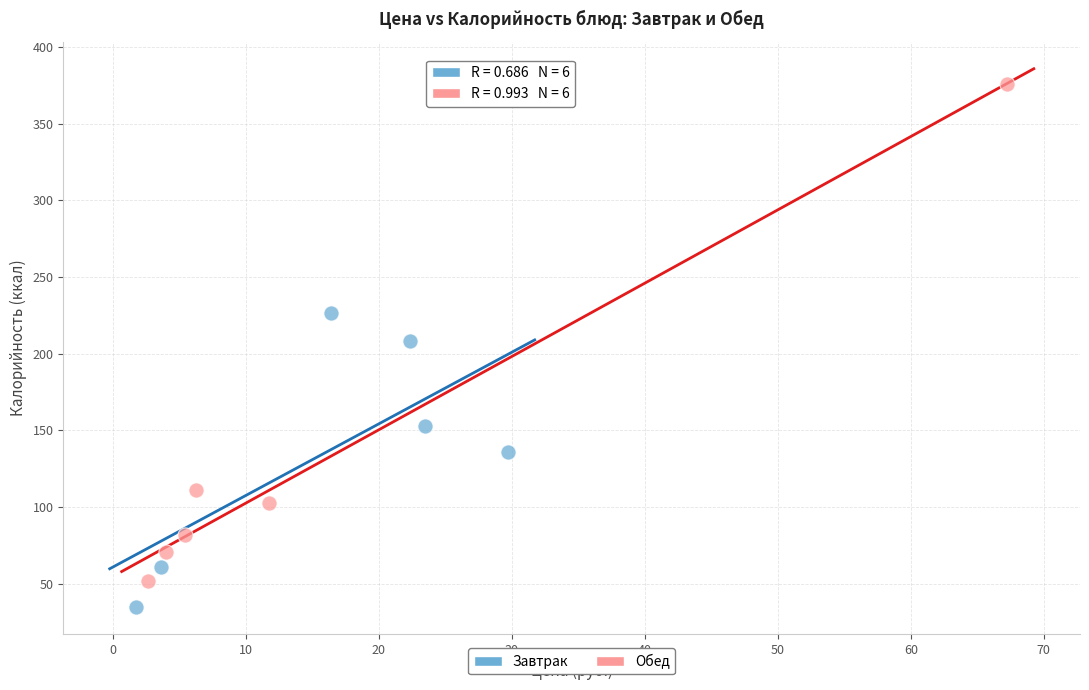

Which series contains the lowest Y value?

Завтрак